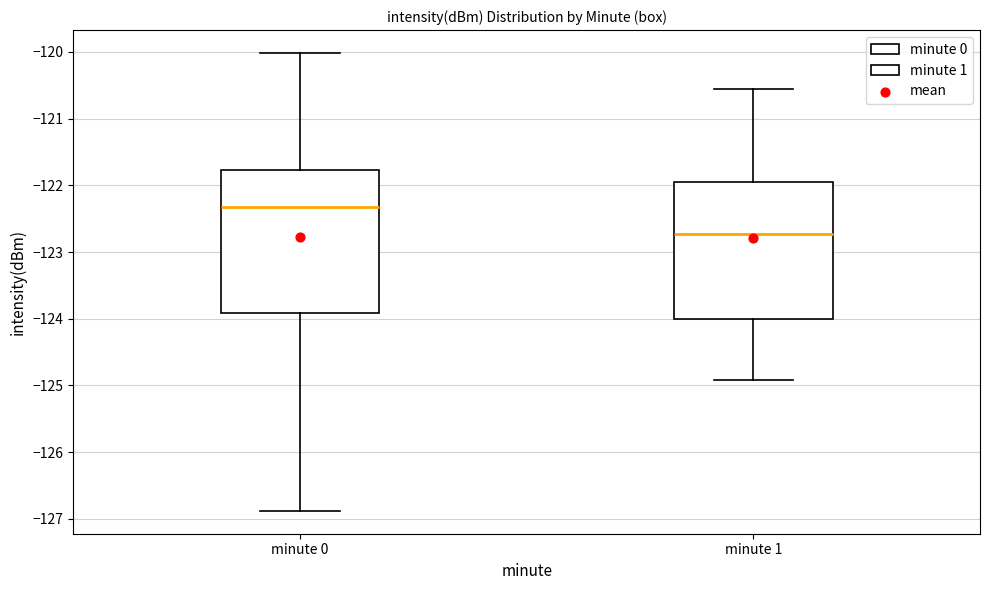

Reading left to right, read every box against the y-axis: the position of its median line, the range the box covers, and the ends of its whiskers. The values are not printed on the chart, so give them approximately, as read against the axis.

minute 0: median -122.3, box -123.9 to -121.8, whiskers -126.9 to -120.0
minute 1: median -122.7, box -124.0 to -121.9, whiskers -124.9 to -120.6